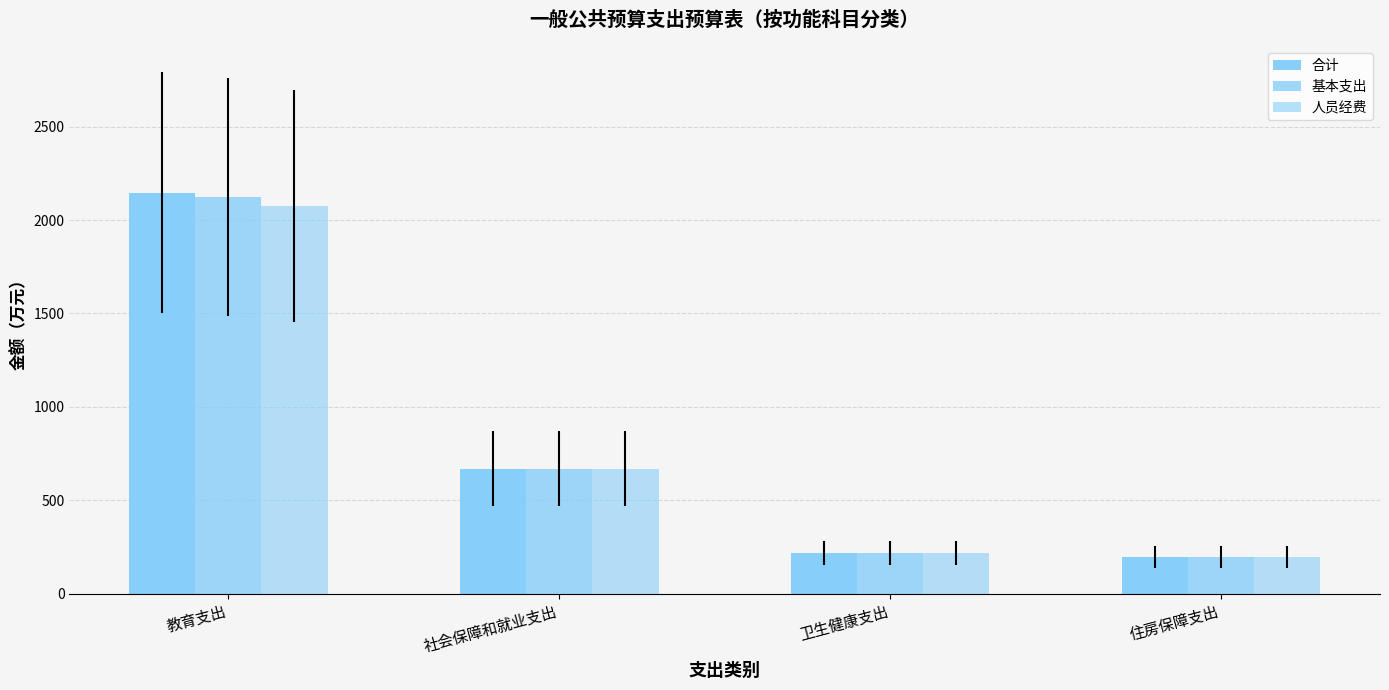

Is it true that 人员经费 equals 302.5 at 住房保障支出?

False